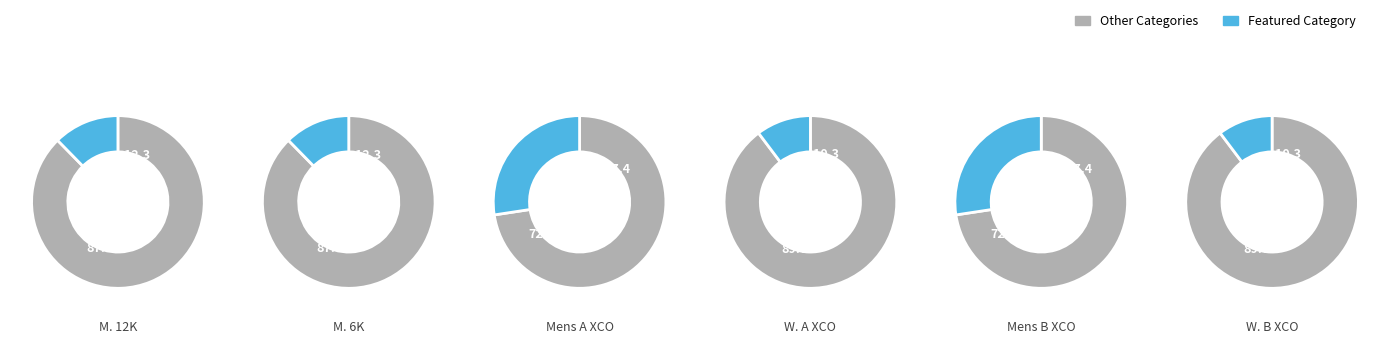

To the nearest percent, what portion does 3 represent?

10%